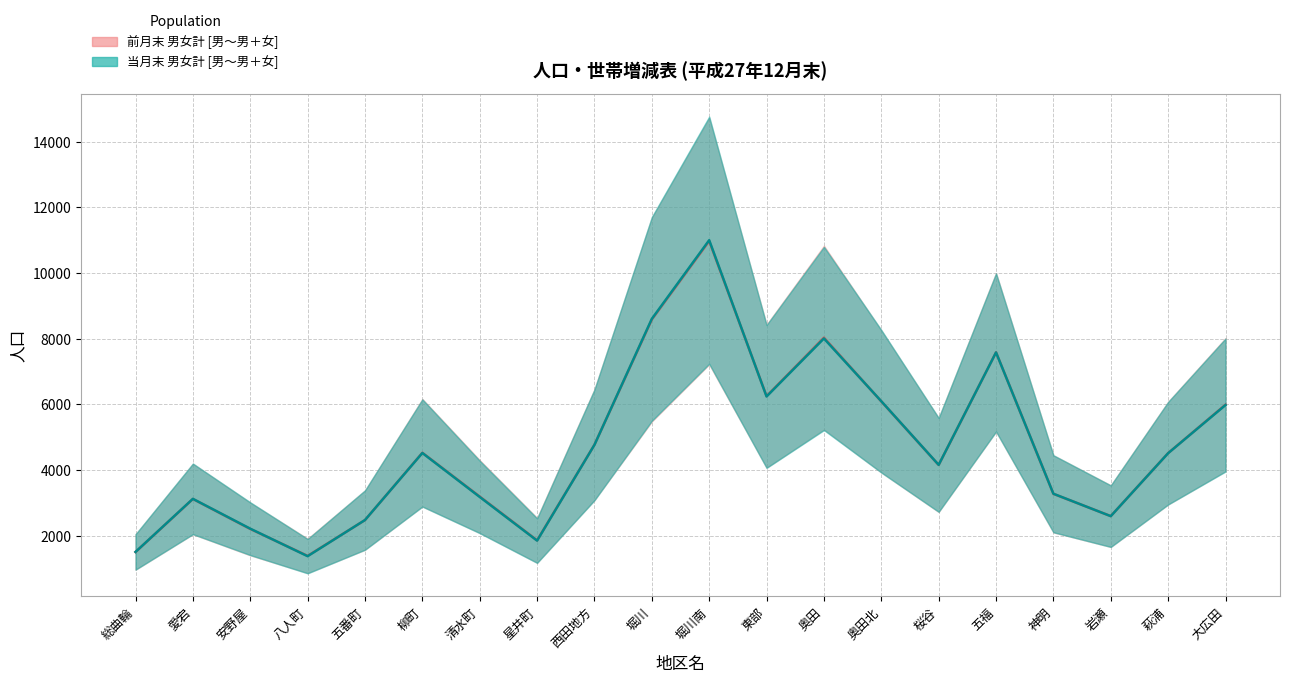

Is the value of 前月末_男 at 大広田 greater than the value of 前月末_女 at 柳町?

Yes